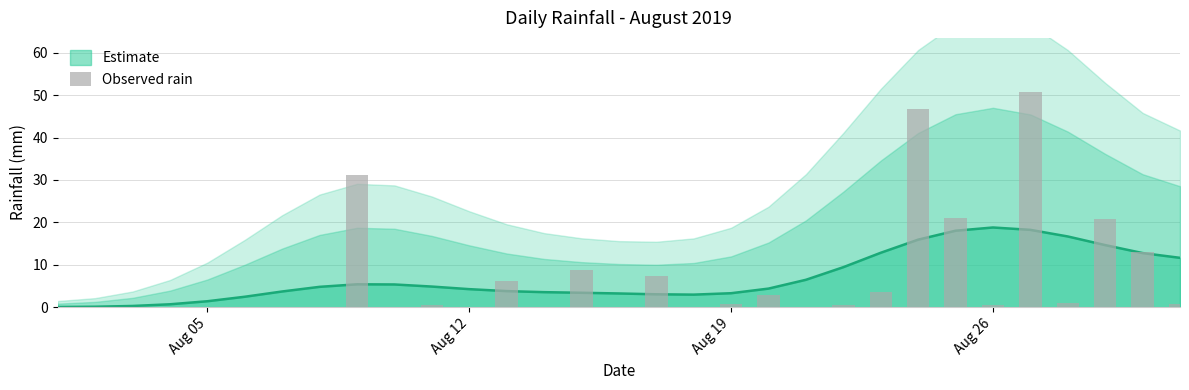

What is the average value?

7.0